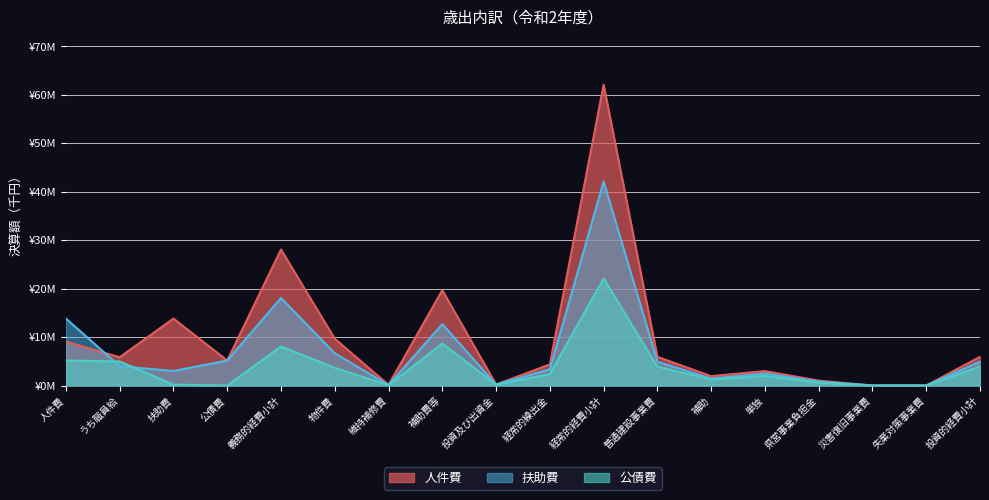

True or false: 扶助費 and 人件費 cross at least once.

True